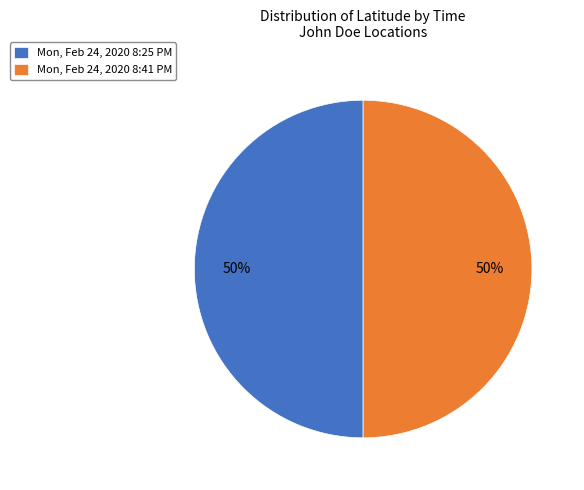

What percentage is the Mon, Feb 24, 2020 8:25 PM slice, to the nearest percent?

50%